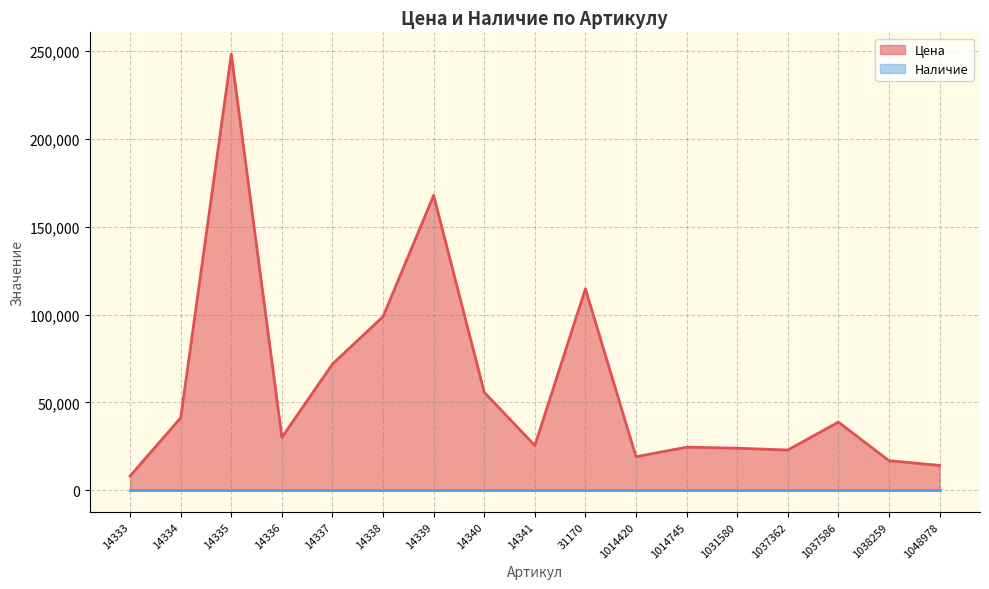

Rank the categories by value from lowest to highest.

14333, 1048978, 1038259, 1014420, 1037362, 1031580, 1014745, 14341, 14336, 1037586, 14334, 14340, 14337, 14338, 31170, 14339, 14335